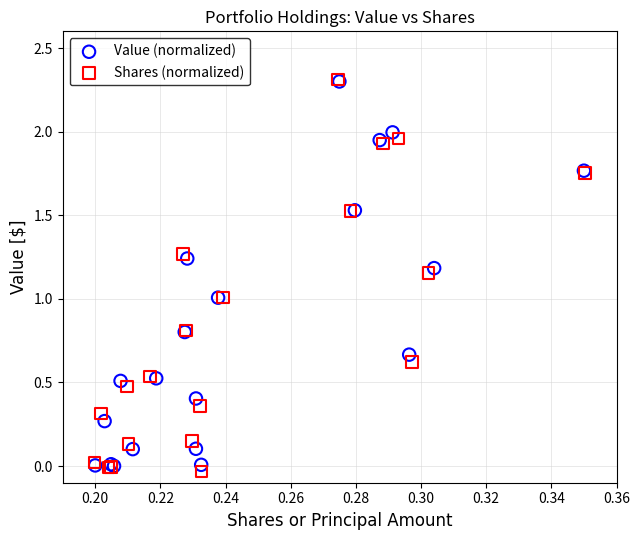

Which series has the largest Y range (max minus min)?

Shares (normalized)